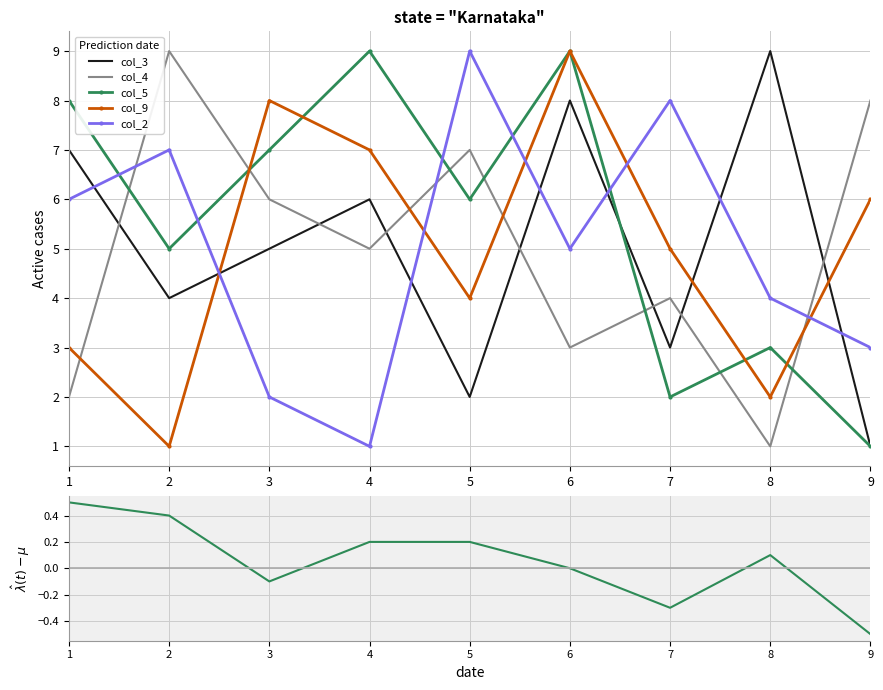

True or false: col_diff and col_3 cross at least once.

False